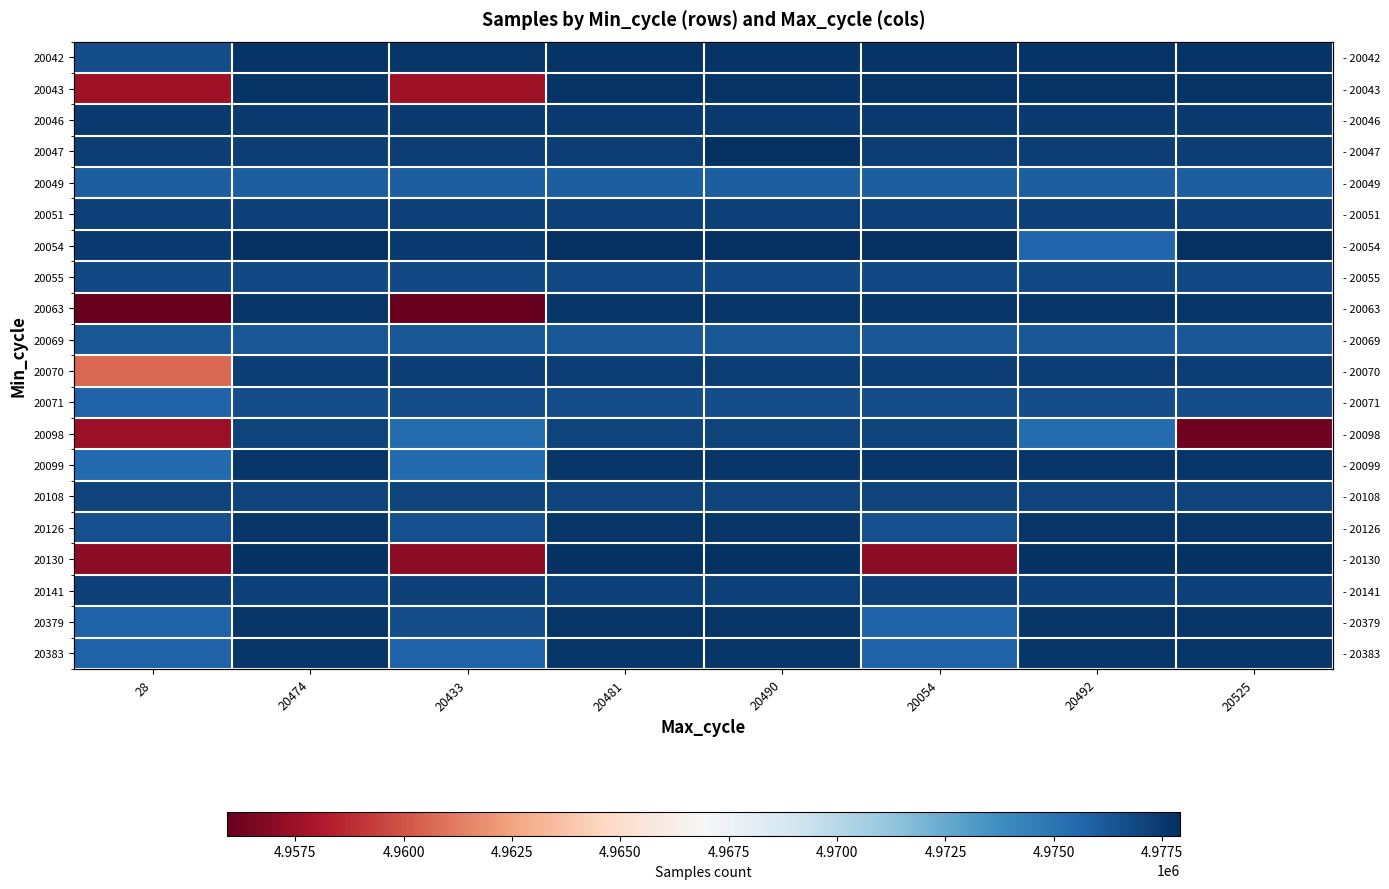

True or false: 20055 has a value of 4976856 at 20433.

True